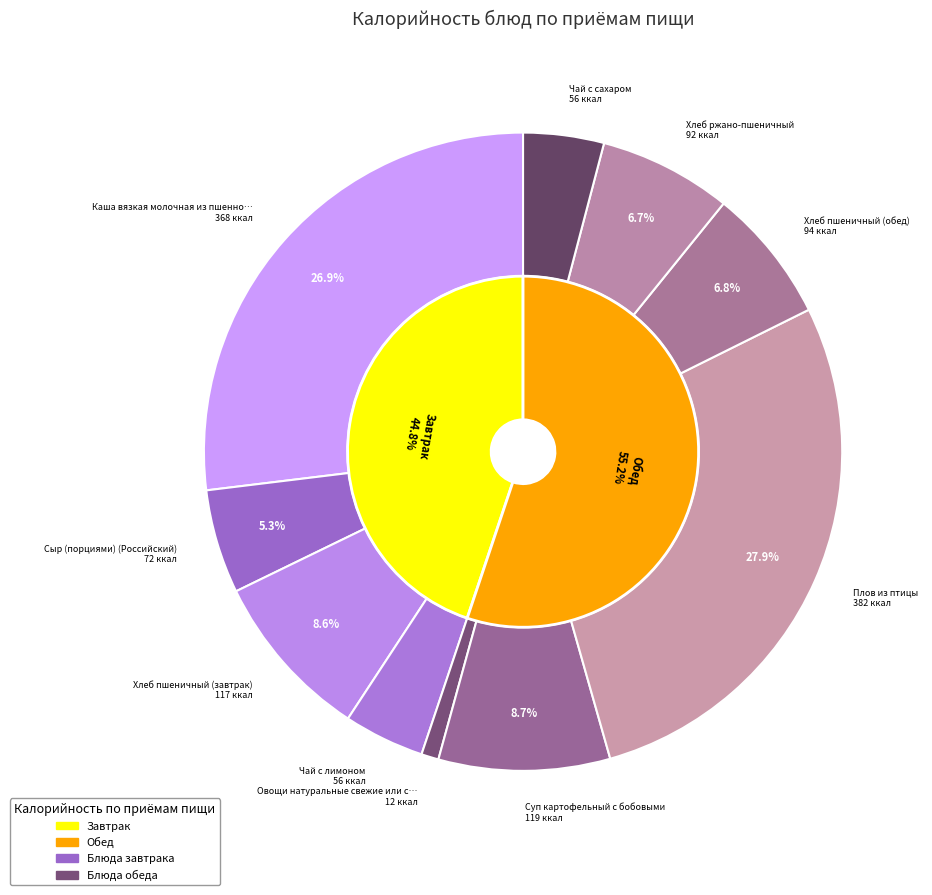

Is it true that Каша вязкая молочная из пшенной крупы is 34% of the pie?

False